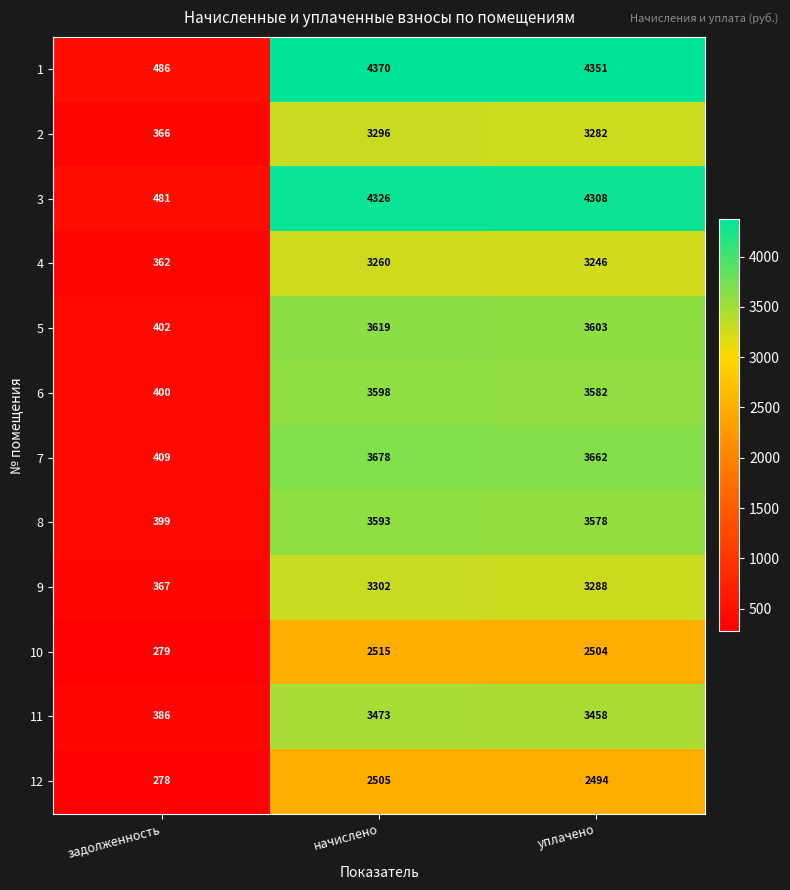

What is the sum of the 10 values at начислено and задолженность?

2794